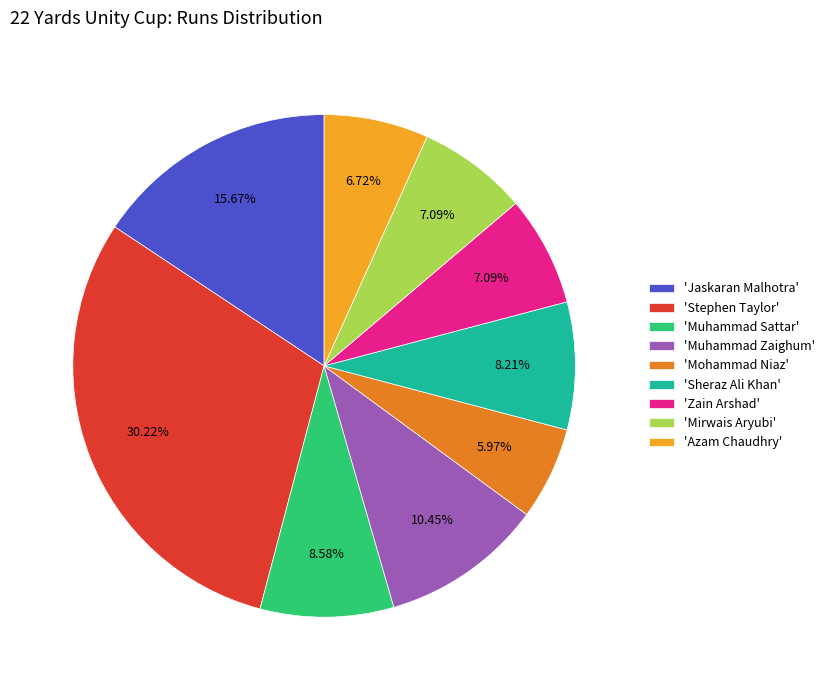

Do 'Mirwais Aryubi' and 'Muhammad Sattar' together represent more than half of the pie?

No